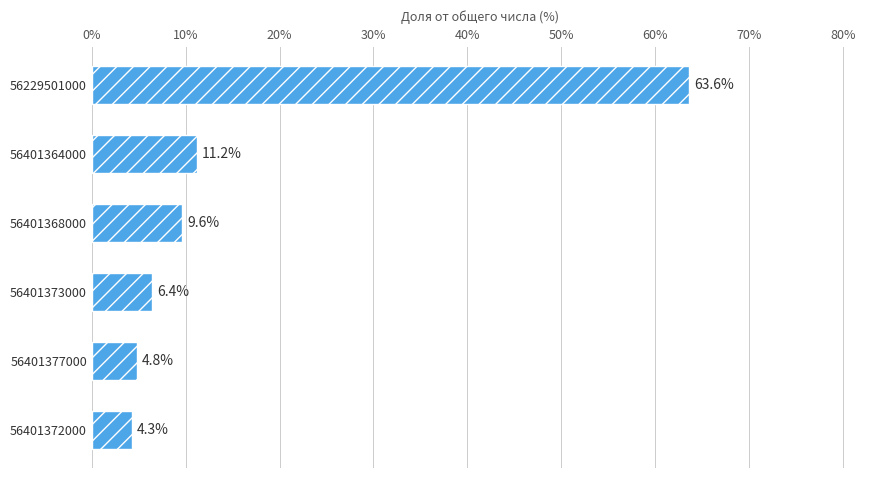

What is the label of the 2nd bar from the bottom?

56401377000